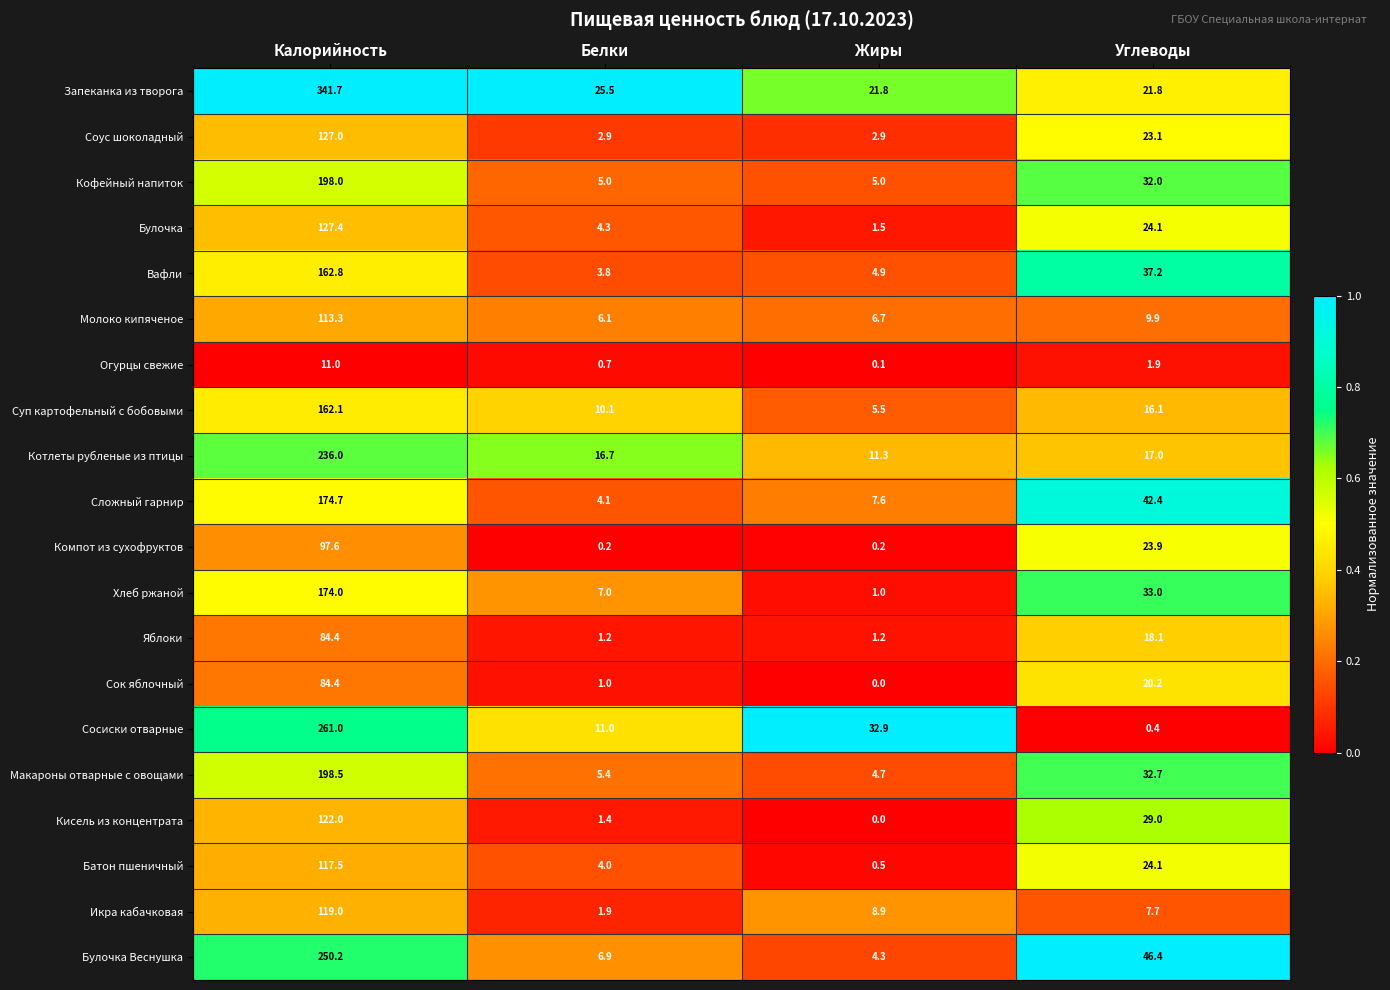

What is the difference between the highest and lowest values at Калорийность?

330.7